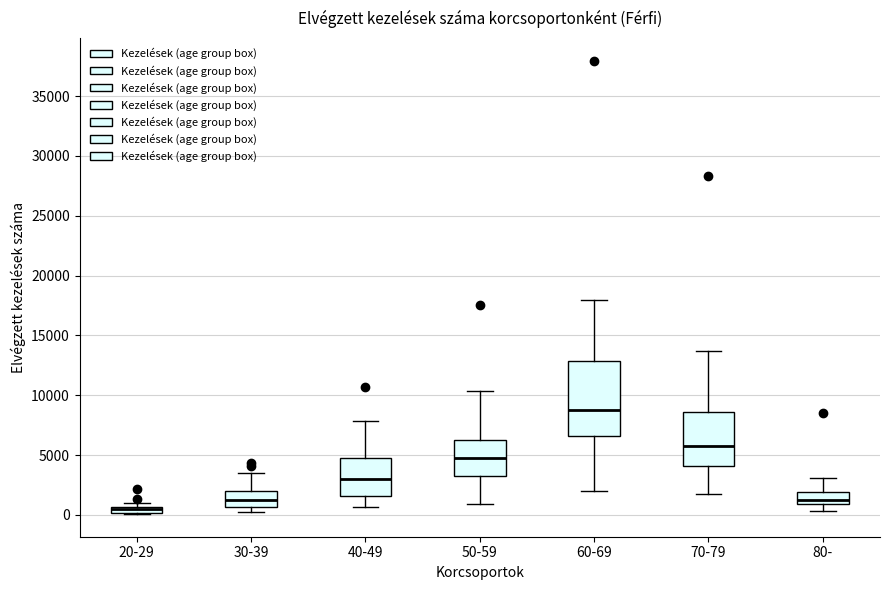

Where is the lower edge of the box for 30-39 on the y-axis? The values are not printed on the chart, so give them approximately, as read against the axis.

500